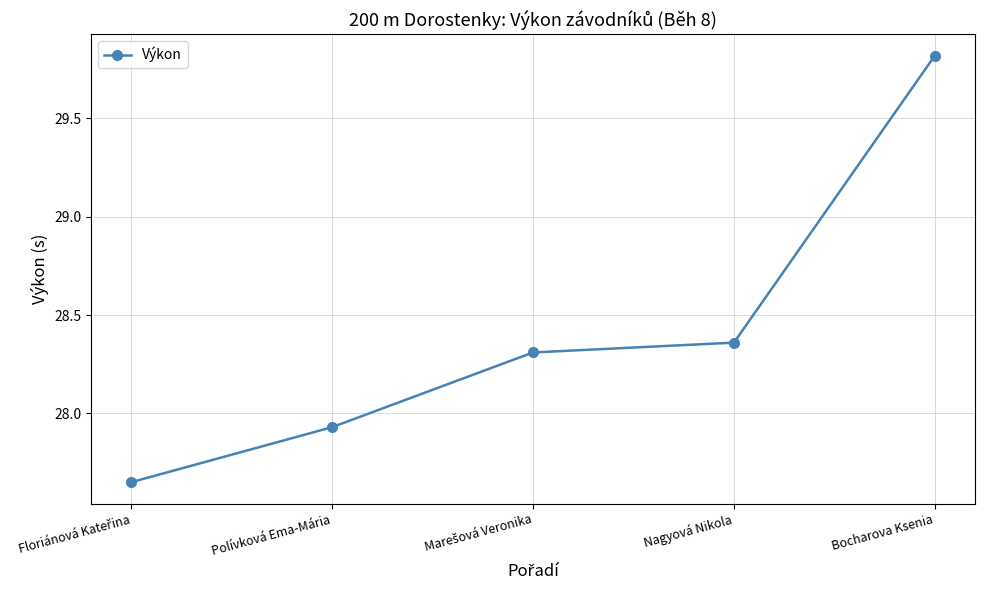

What is the sum of all values?

142.1